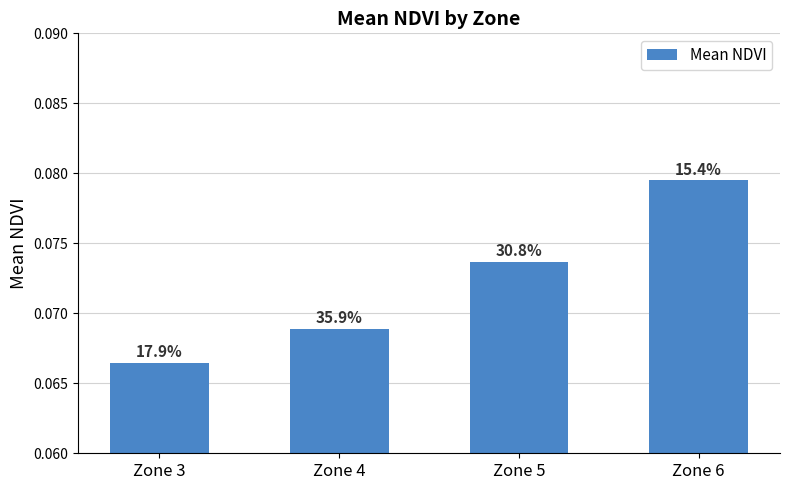

Reading right to left, transcribe all the data shown in this chart.

Zone 6=0.1	Zone 5=0.1	Zone 4=0.1	Zone 3=0.1